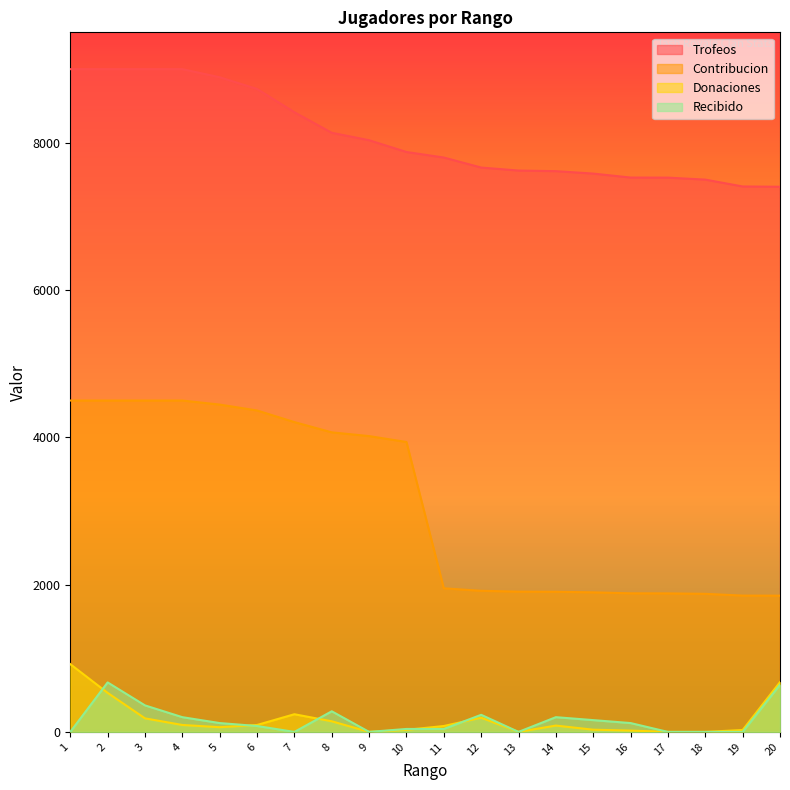

Which series has the largest range (max minus min)?

Contribucion